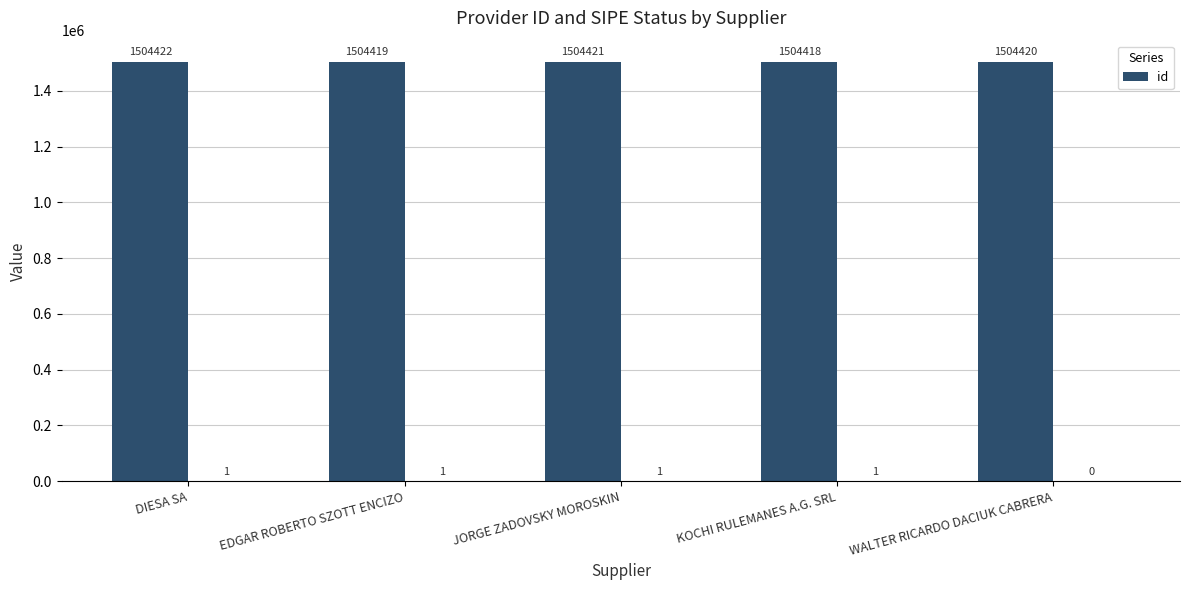

At which label does the data first exceed 1504420?

DIESA SA